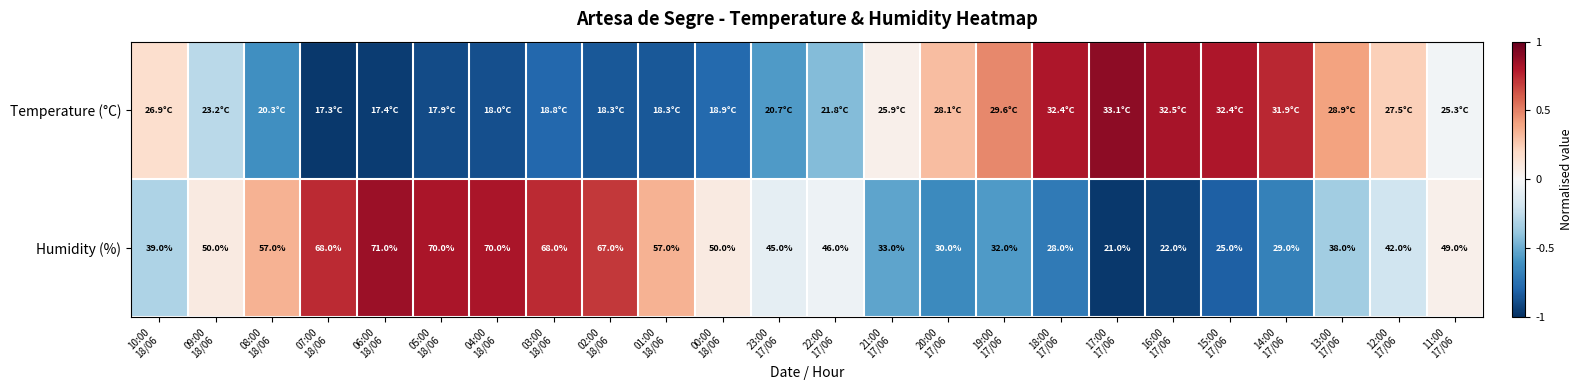

List the series in order of their overall mean, highest first.

Humidity (%), Temperature (°C)